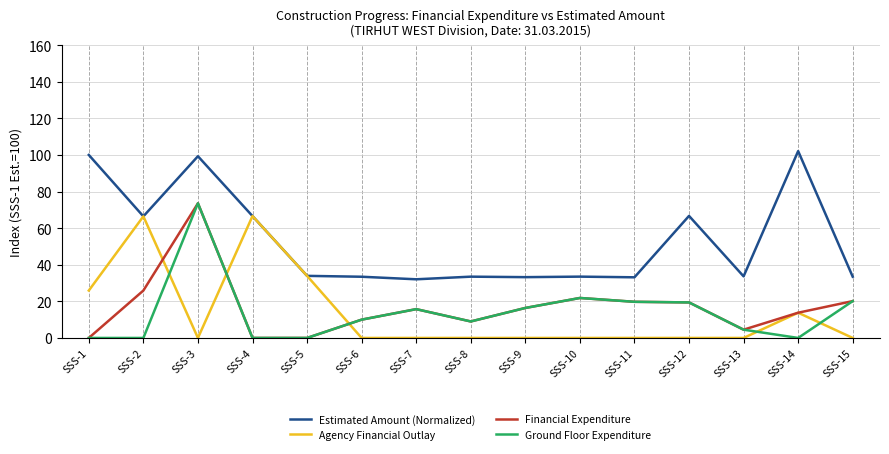

What is the lowest value of the Estimated Amount (Normalized) series?

32.0